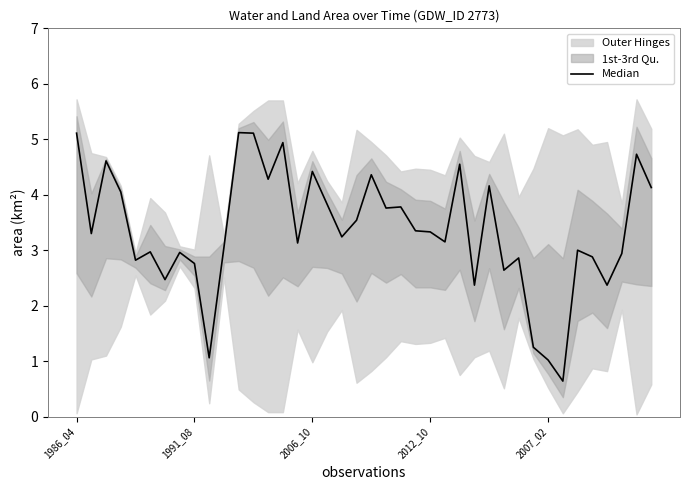

What is the sum of all values?

134.0